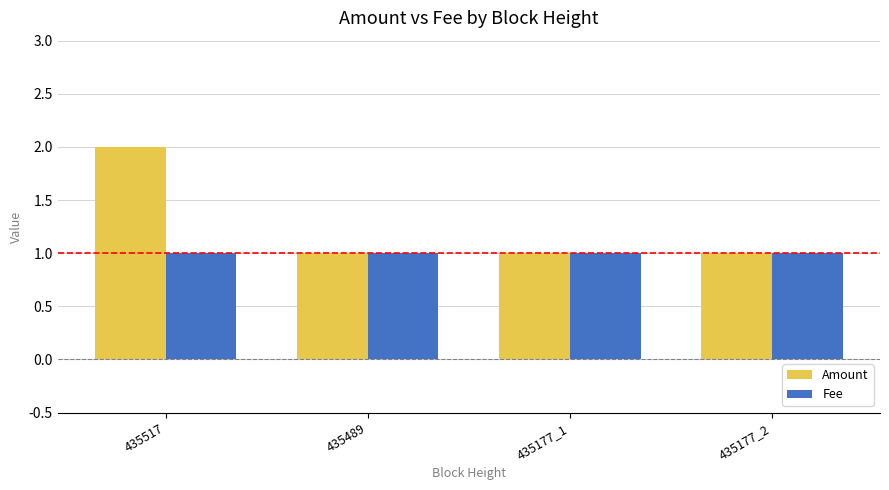

Does the chart contain stacked bars?

No